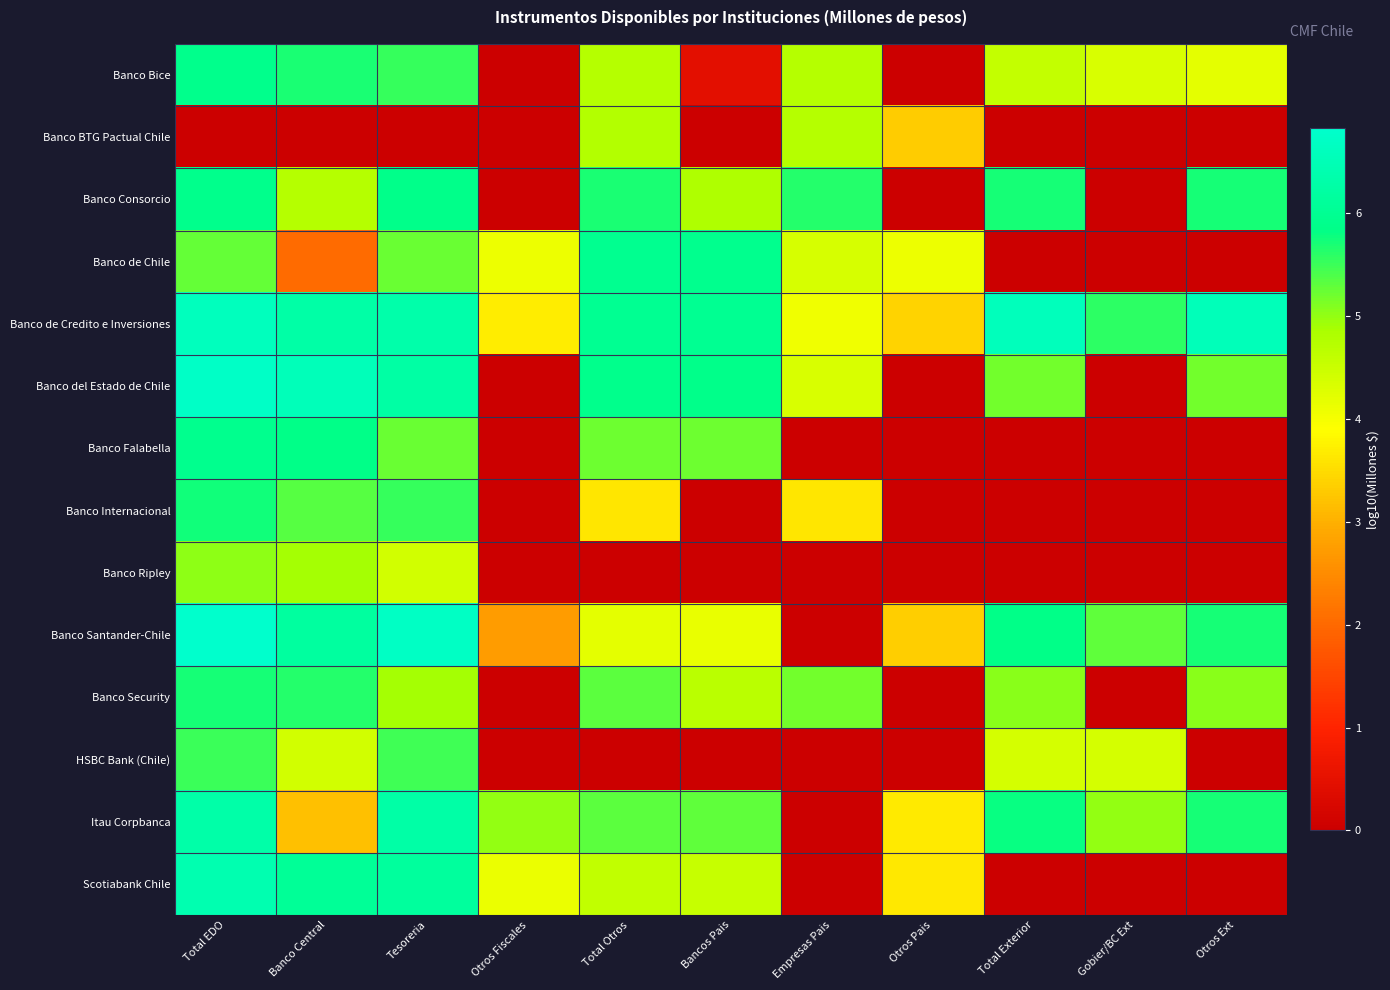

At Tesoreria, list the series in order from smallest to largest.

Banco BTG Pactual Chile, Banco Ripley, Banco Security, Banco de Chile, Banco Falabella, HSBC Bank (Chile), Banco Internacional, Banco Bice, Banco Consorcio, Scotiabank Chile, Banco del Estado de Chile, Itau Corpbanca, Banco de Credito e Inversiones, Banco Santander-Chile